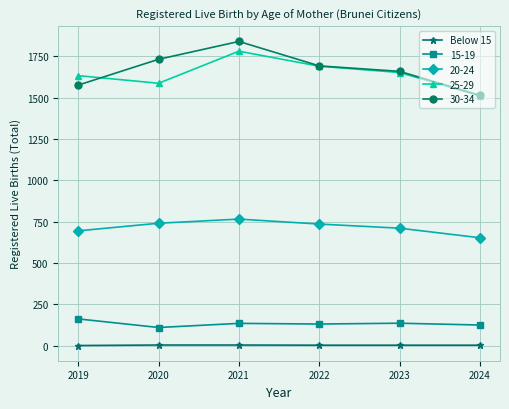

What is the maximum value shown in the chart?

1841